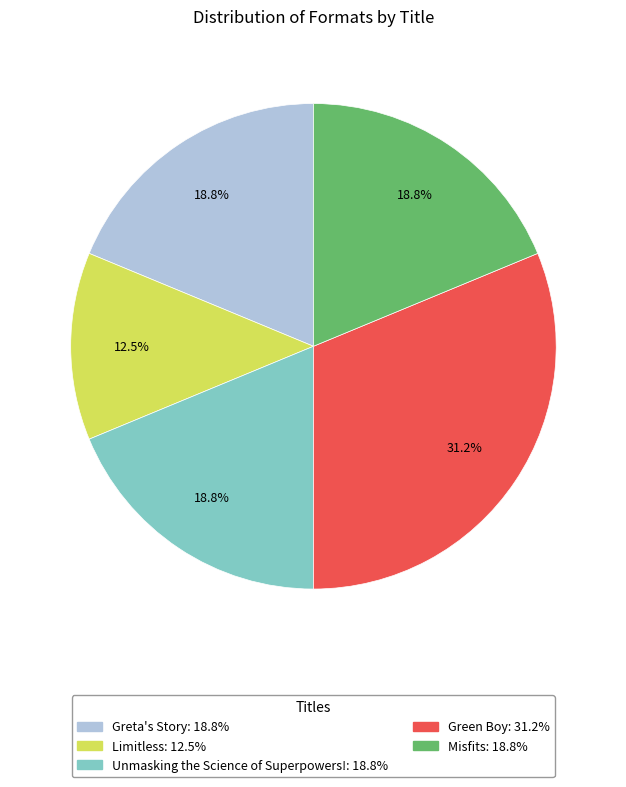

What is the ratio of the value at Green Boy to the value at Unmasking the Science of Superpowers!?

1.7